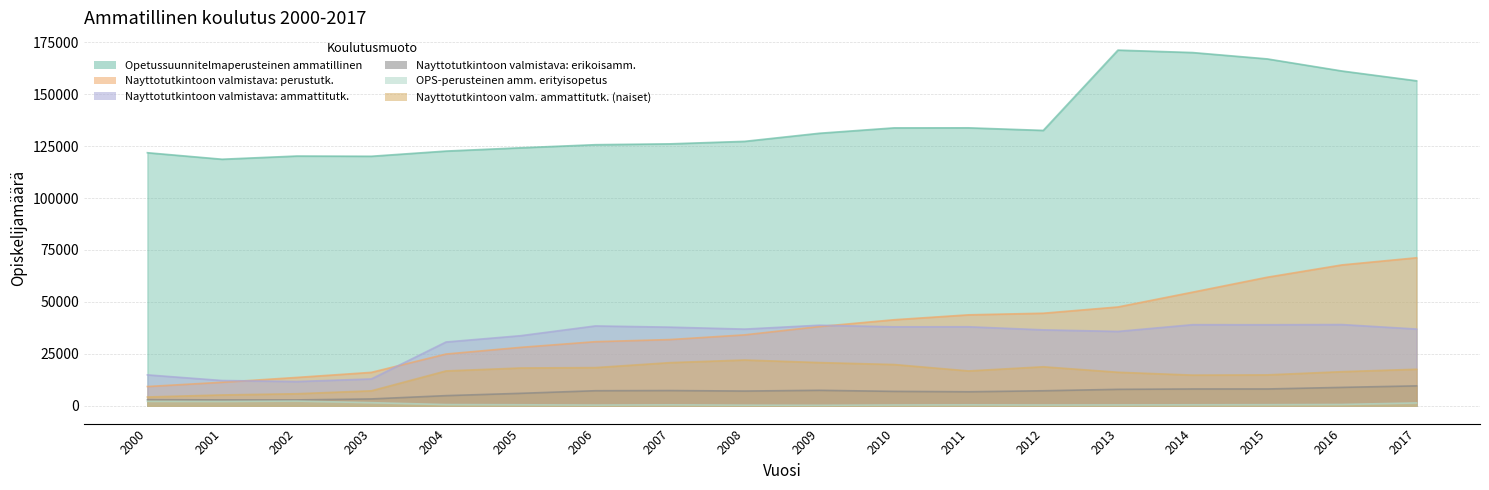

At which label does Nayttotutkintoon valmistava: ammattitutk. reach its minimum?

2002